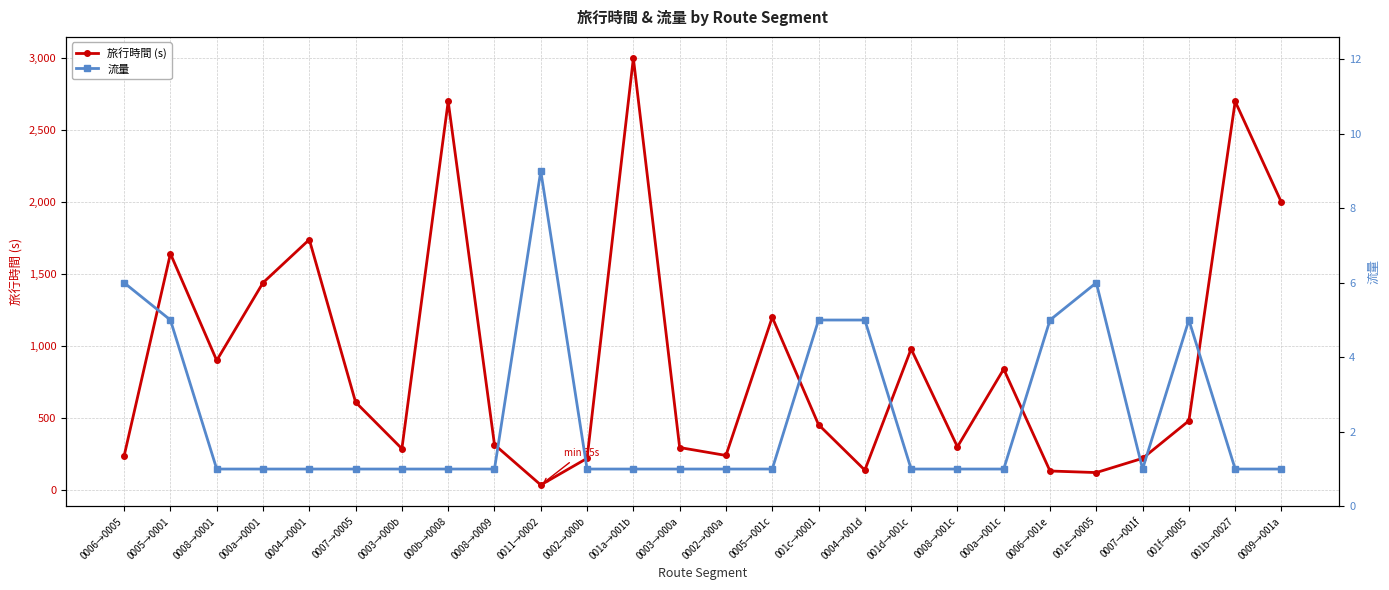

Rank the series by their average value, from lowest to highest.

流量, 旅行時間 (s)